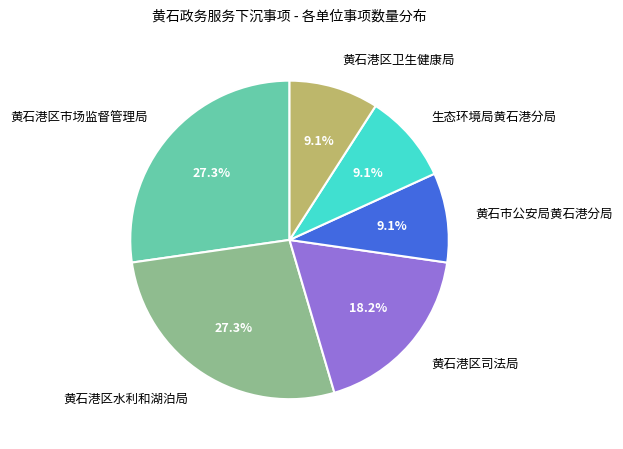

What percentage is the 黄石港区司法局 slice, to the nearest percent?

18%